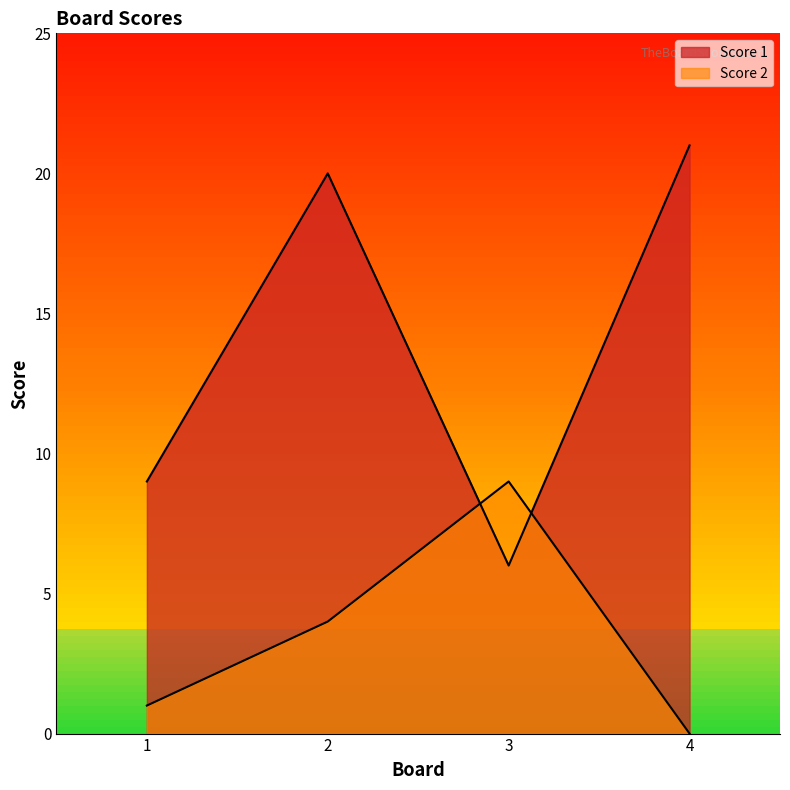

At which category is the sum across all series the highest?

2